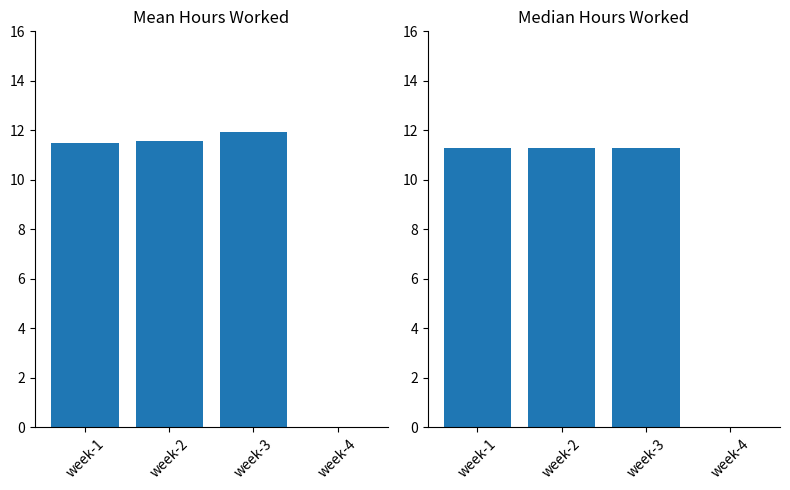

What is the sum of the Median Hours Worked values at week-3 and week-1?

22.6